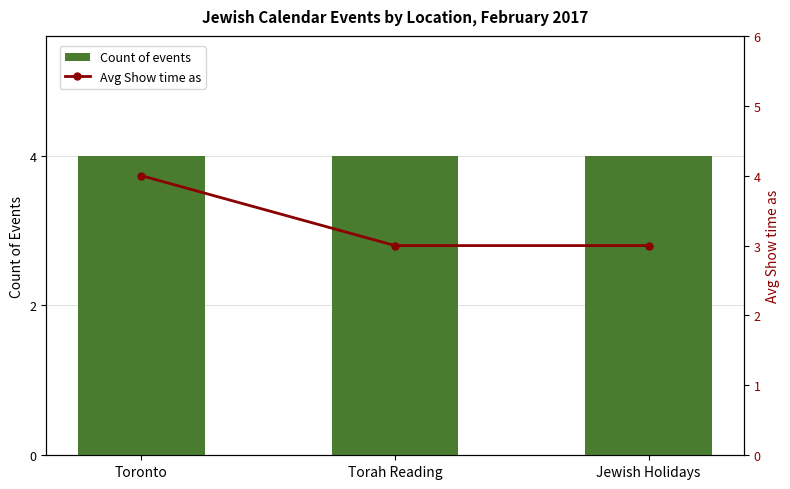

Between Toronto and Torah Reading, which series saw the biggest shift?

Avg Show time as